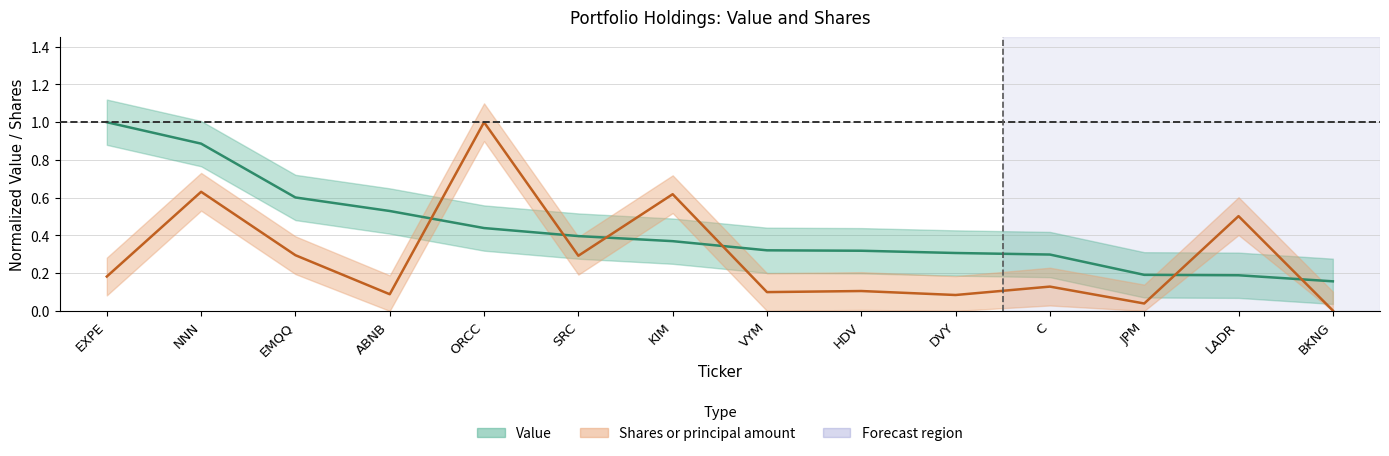

How many lines are shown in the chart?

2